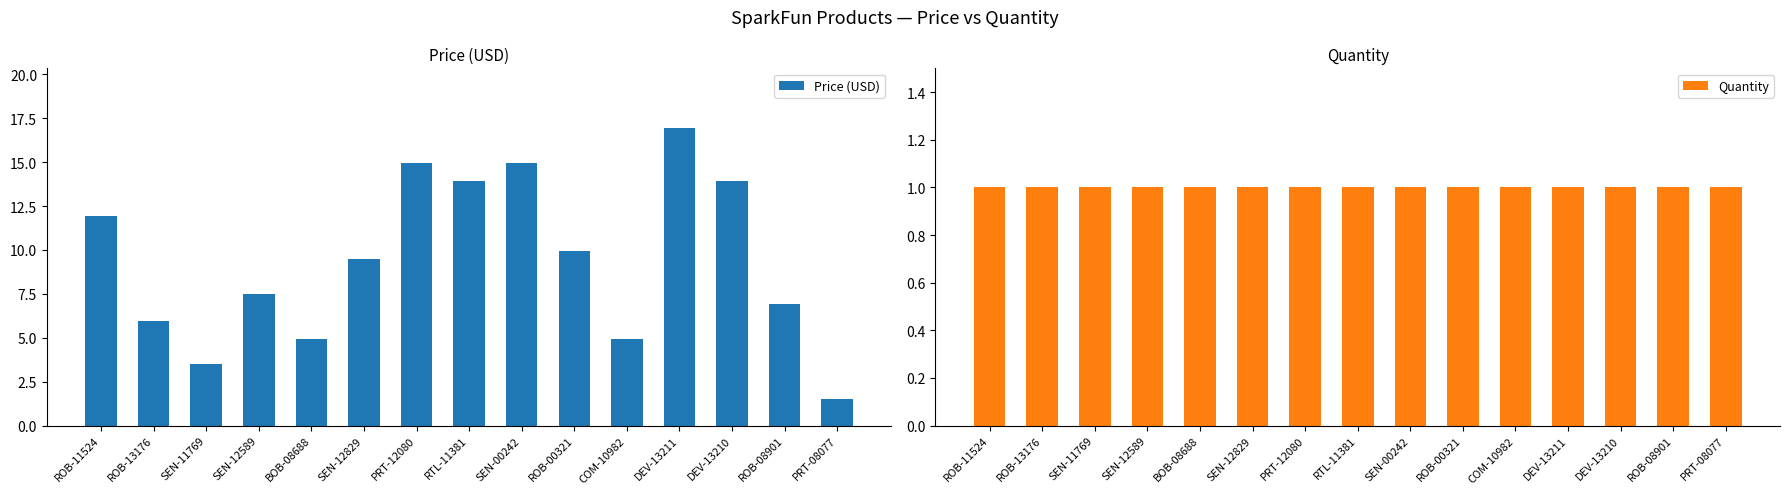

True or false: Price (USD) has a value of 2.2 at ROB-00321.

False